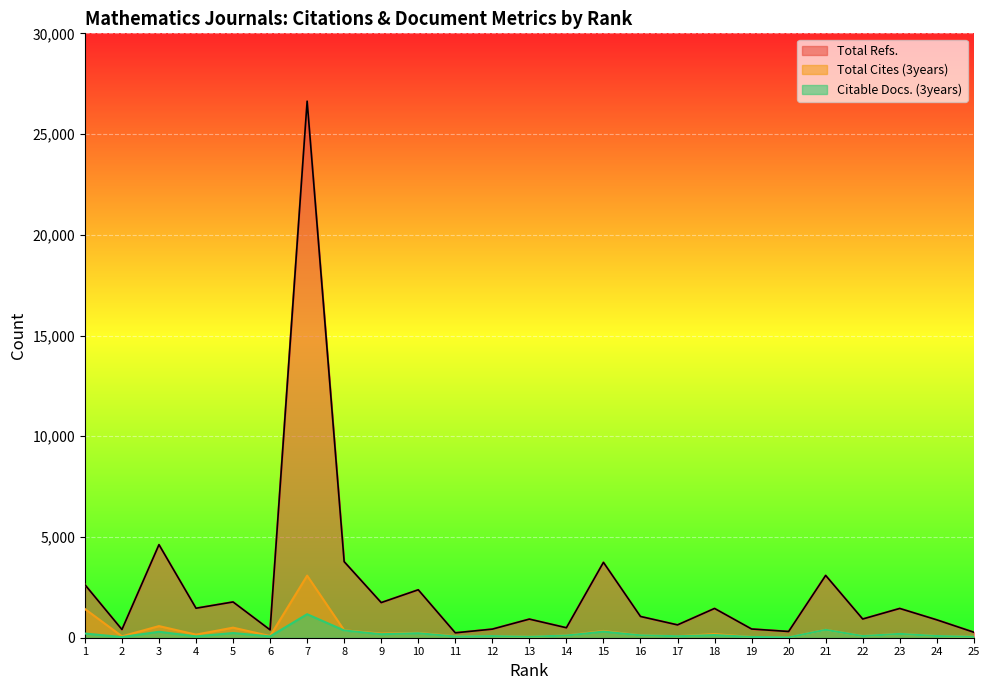

Rank the series at 23 from lowest to highest value.

Total Cites (3years), Citable Docs. (3years), Total Refs.